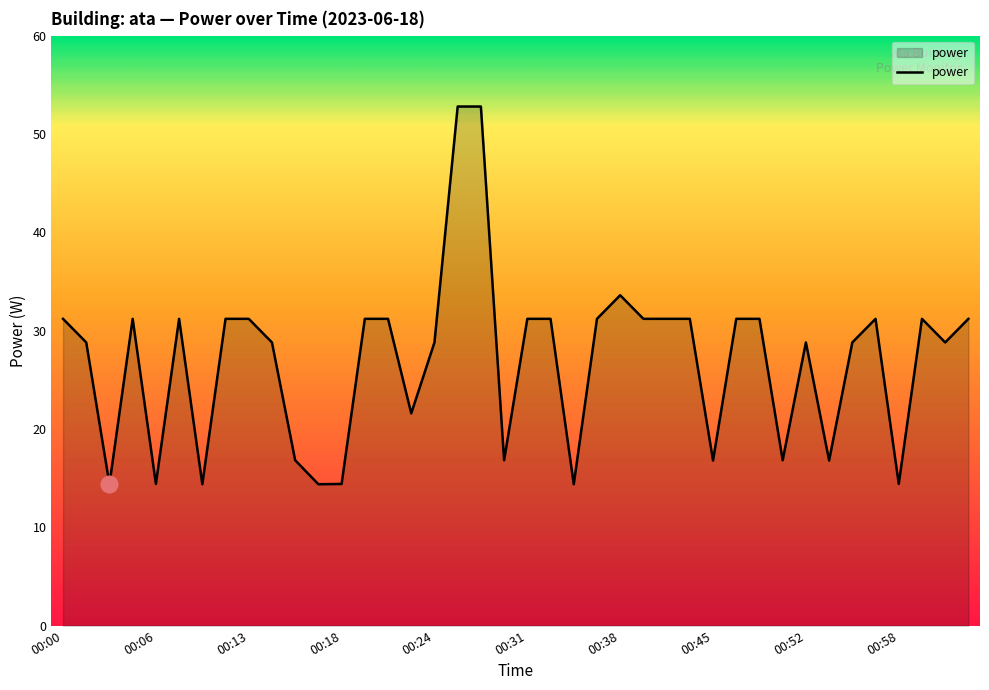

What is the greatest value displayed?

52.8